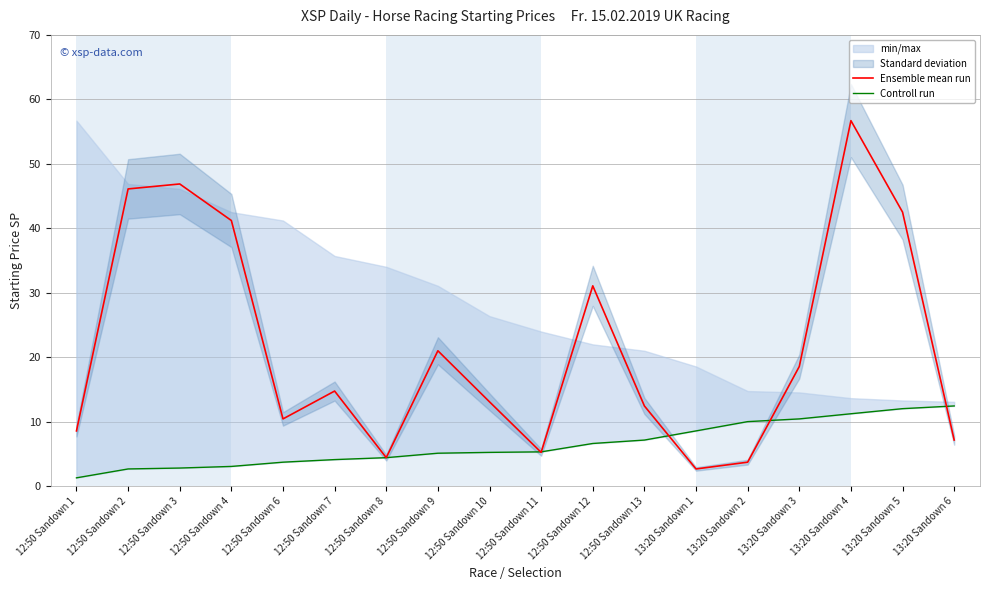

Is the value of Controll run at 13:20 Sandown 1 greater than the value of Ensemble mean run at 13:20 Sandown 3?

No